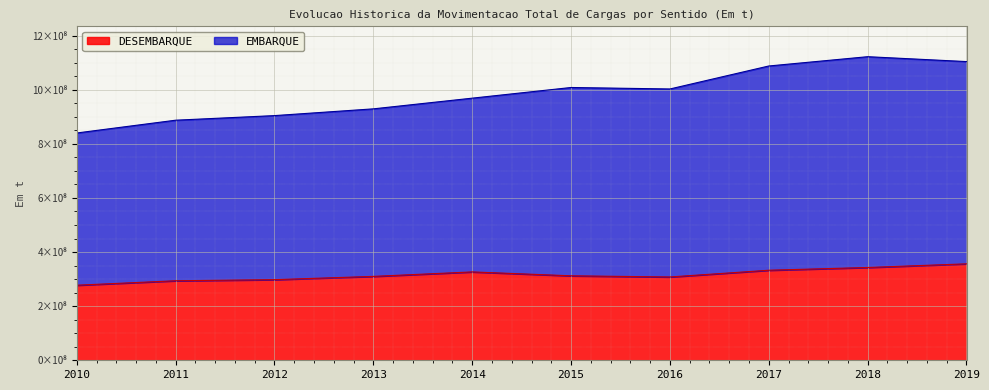

What are all the series names shown in the legend?

DESEMBARQUE, EMBARQUE